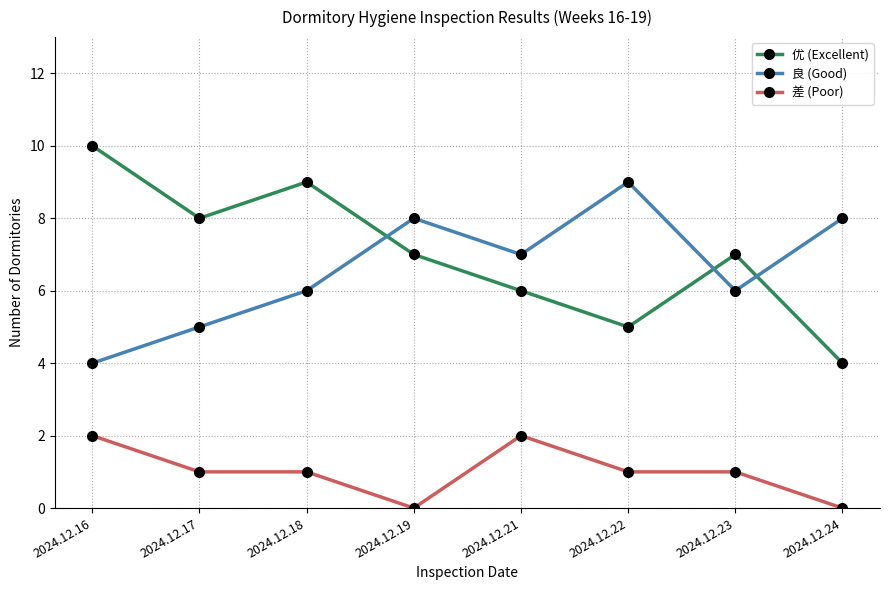

Reading right to left, what are all the values shown in this chart?

优 (Excellent): 2024.12.24=4	2024.12.23=7	2024.12.22=5	2024.12.21=6	2024.12.19=7	2024.12.18=9	2024.12.17=8	2024.12.16=10
良 (Good): 2024.12.24=8	2024.12.23=6	2024.12.22=9	2024.12.21=7	2024.12.19=8	2024.12.18=6	2024.12.17=5	2024.12.16=4
差 (Poor): 2024.12.24=0	2024.12.23=1	2024.12.22=1	2024.12.21=2	2024.12.19=0	2024.12.18=1	2024.12.17=1	2024.12.16=2